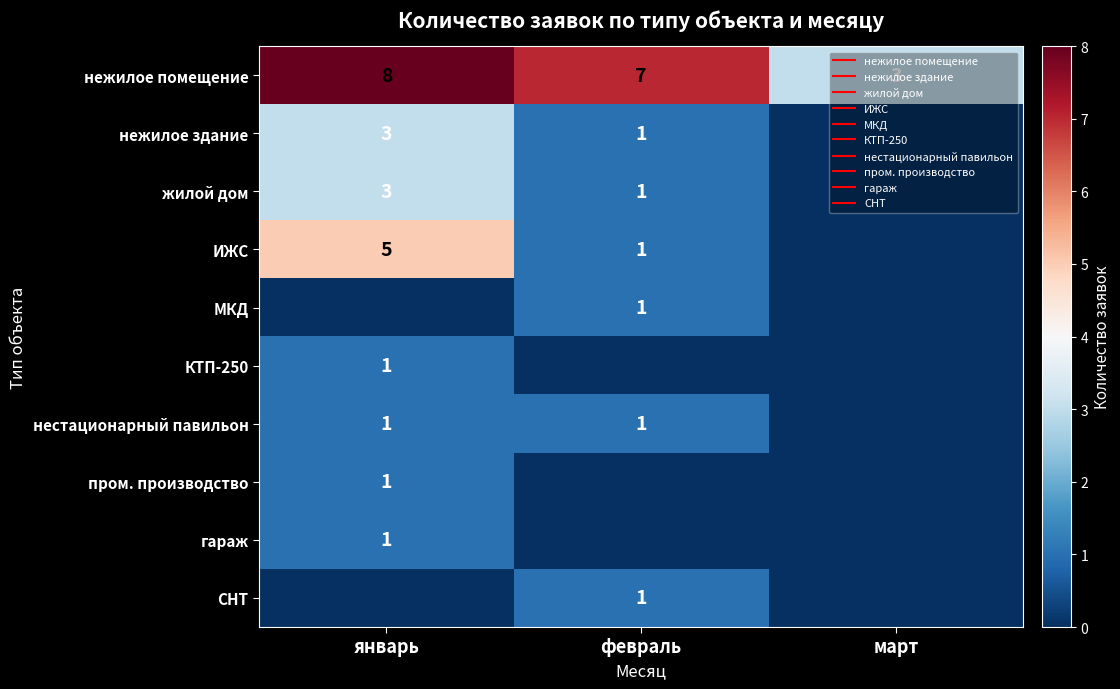

Count the number of categories in the chart.

3